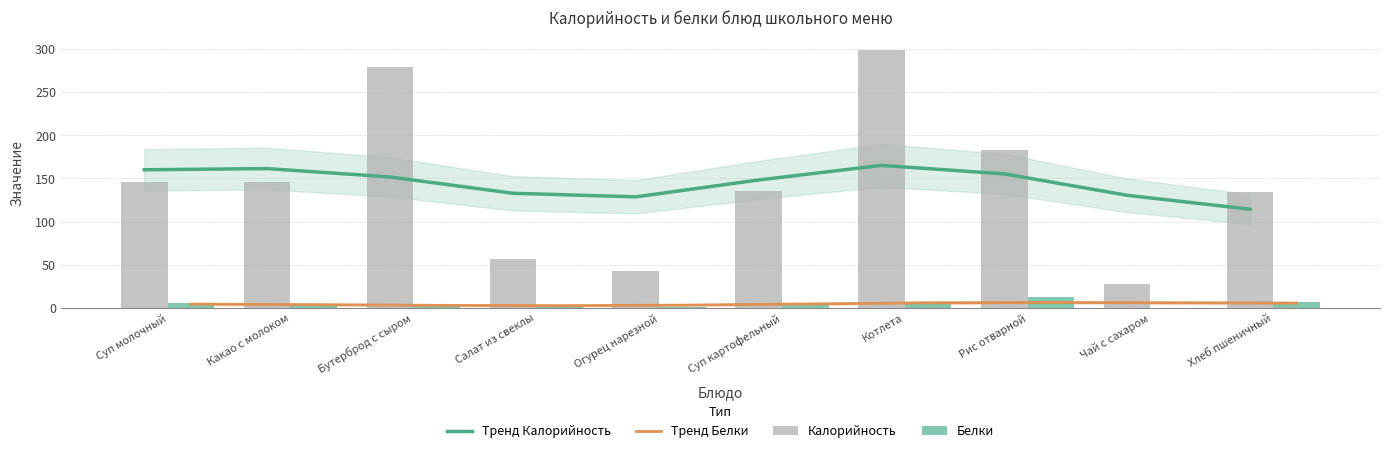

Are the bars grouped side by side (vs. stacked)?

Yes